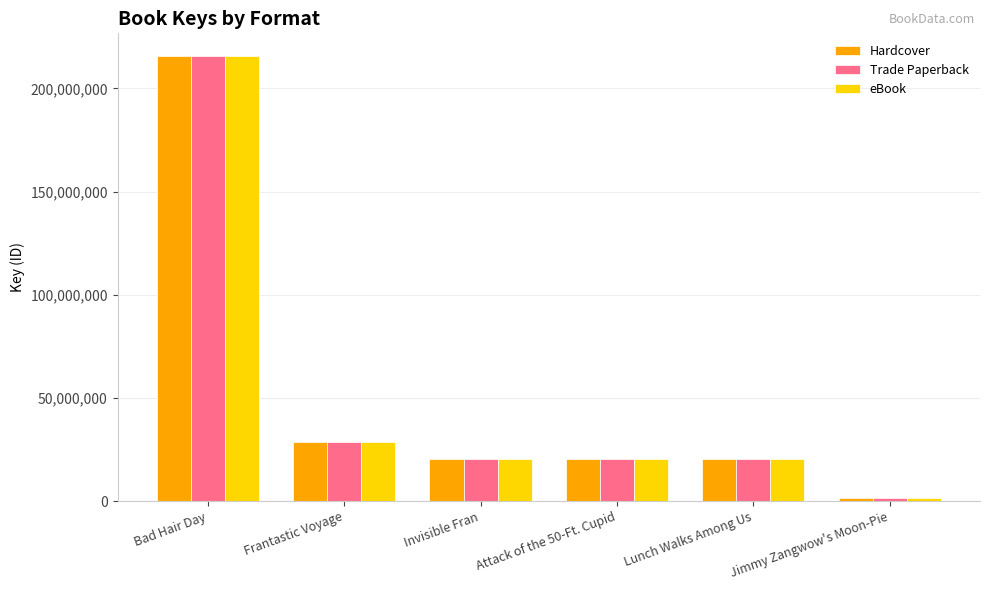

At which category is the sum across all series the highest?

Bad Hair Day